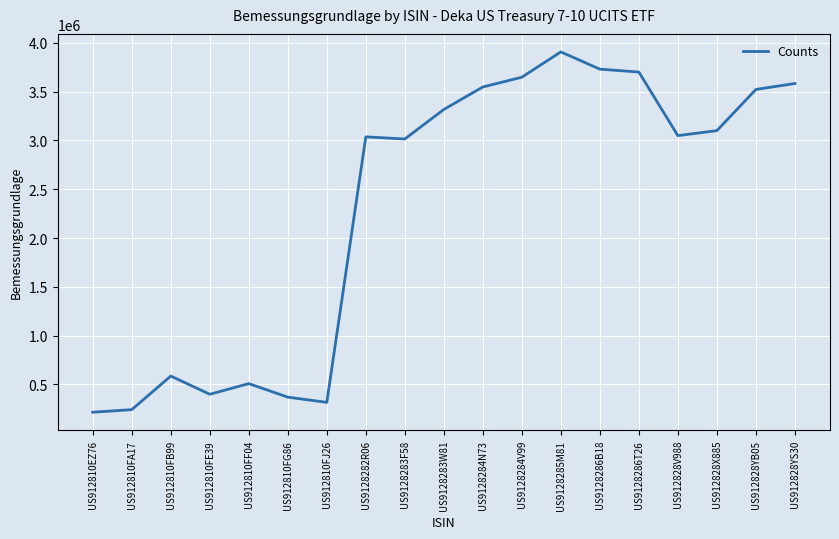

Which category has the highest value across all series?

US9128285M81